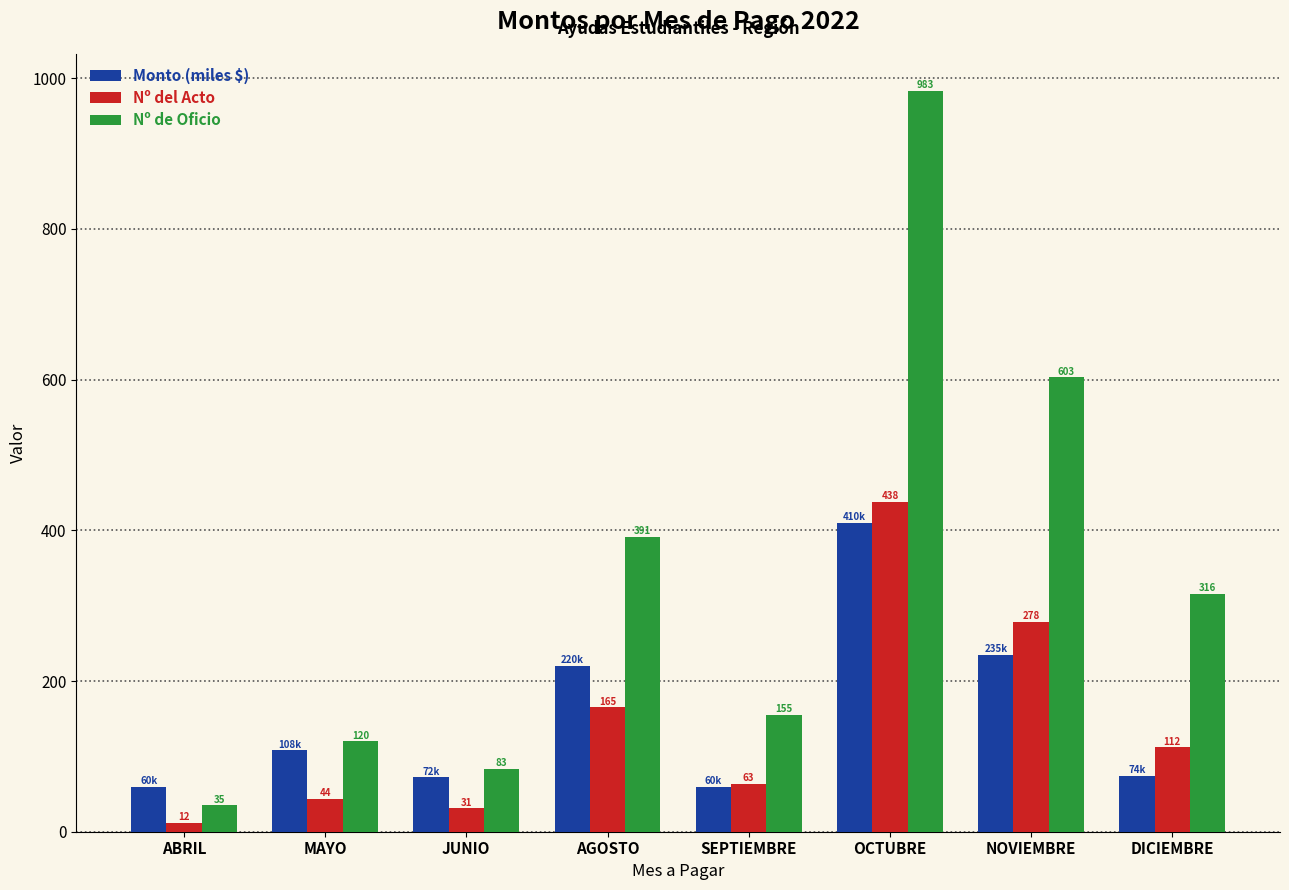

How many categories are shown in the chart?

8